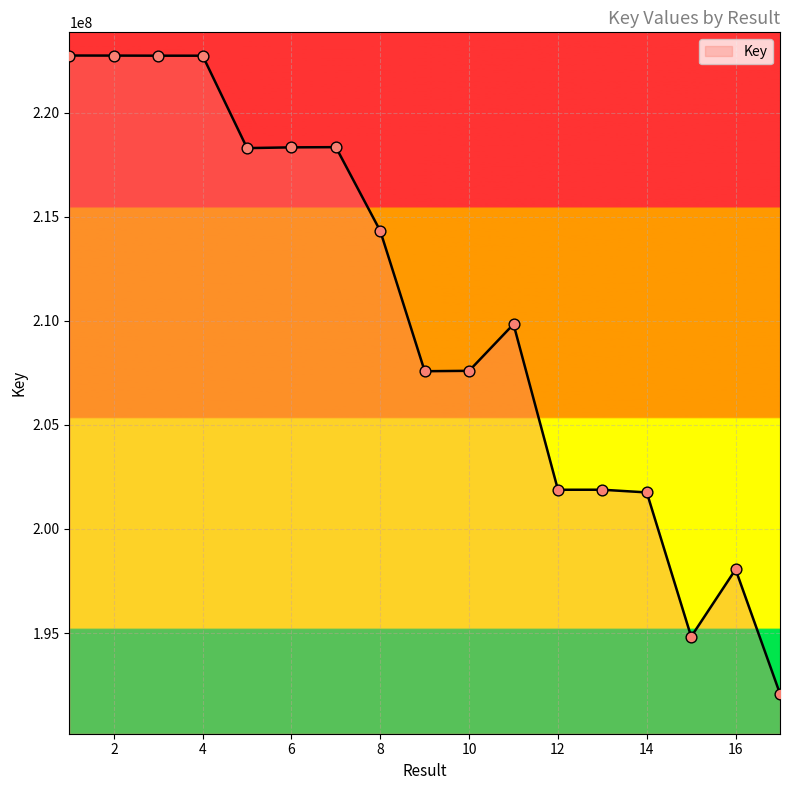

What is the smallest value displayed?

192086038